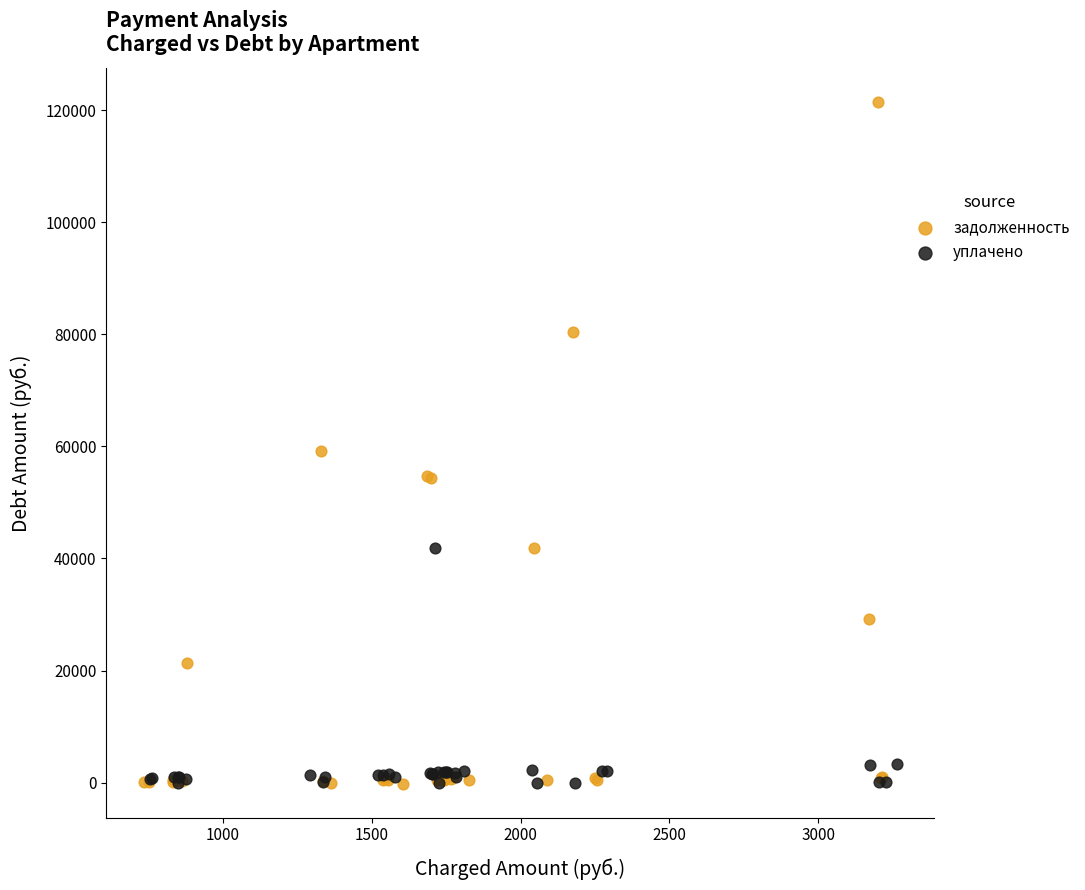

Which series has the largest Y range (max minus min)?

задолженность